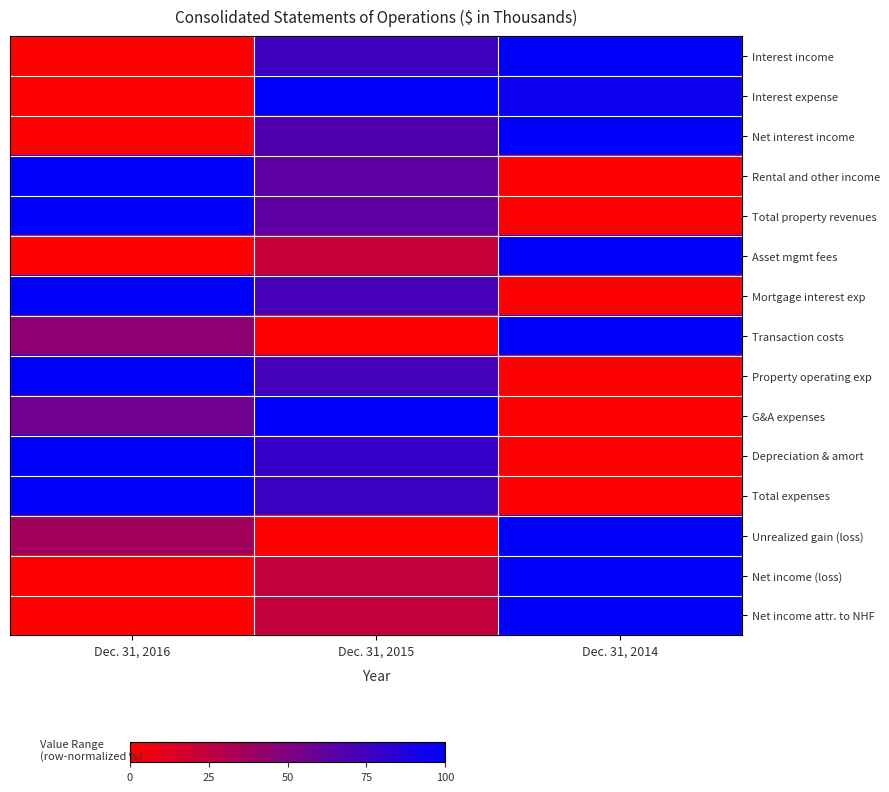

Which series has the widest spread of values?

Interest income